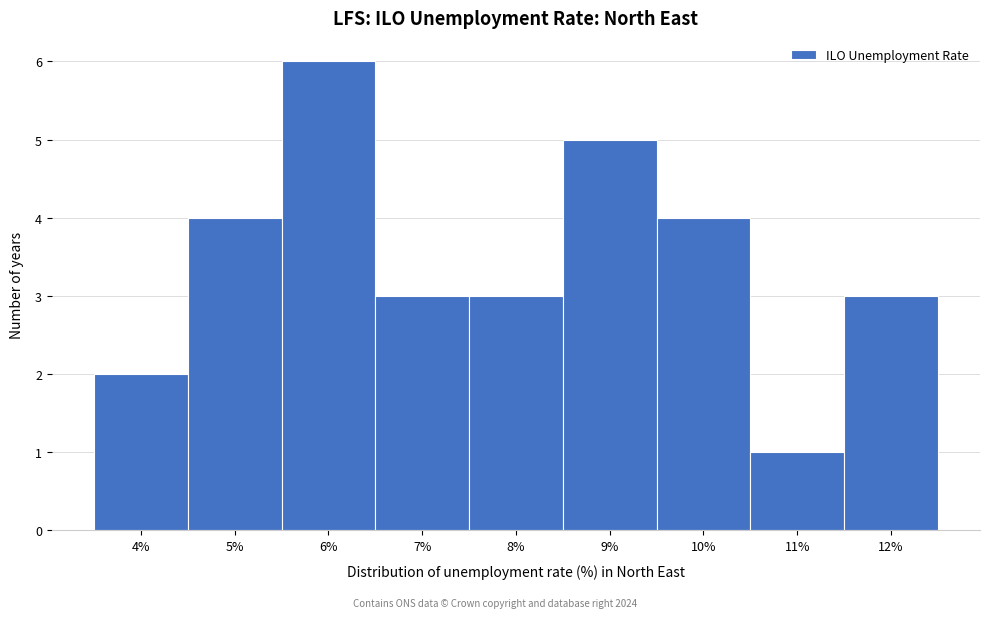

Reading left to right, transcribe all the data shown in this chart.

2	4	6	3	3	5	4	1	3